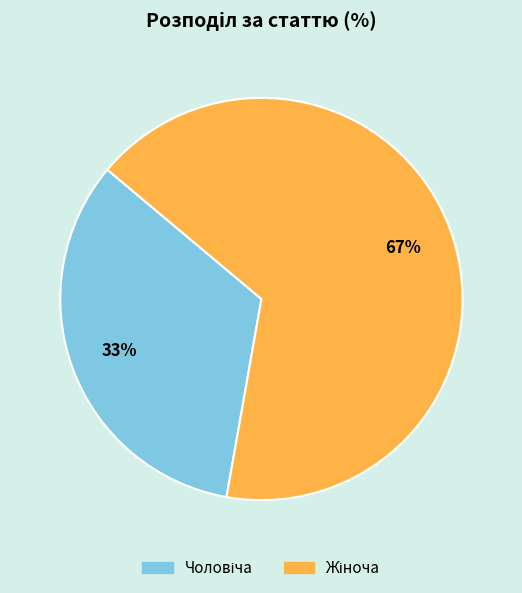

To the nearest percent, what is the average slice percentage?

50%